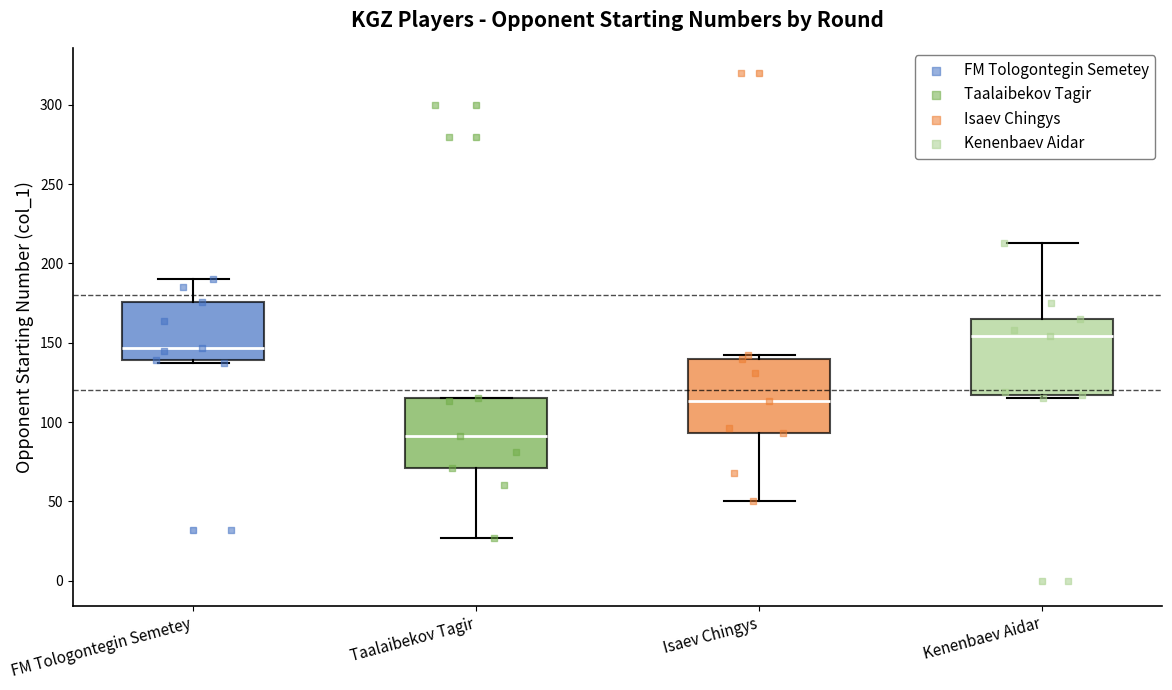

Where does the upper whisker of the box for FM Tologontegin Semetey end on the y-axis? The values are not printed on the chart, so give them approximately, as read against the axis.

190